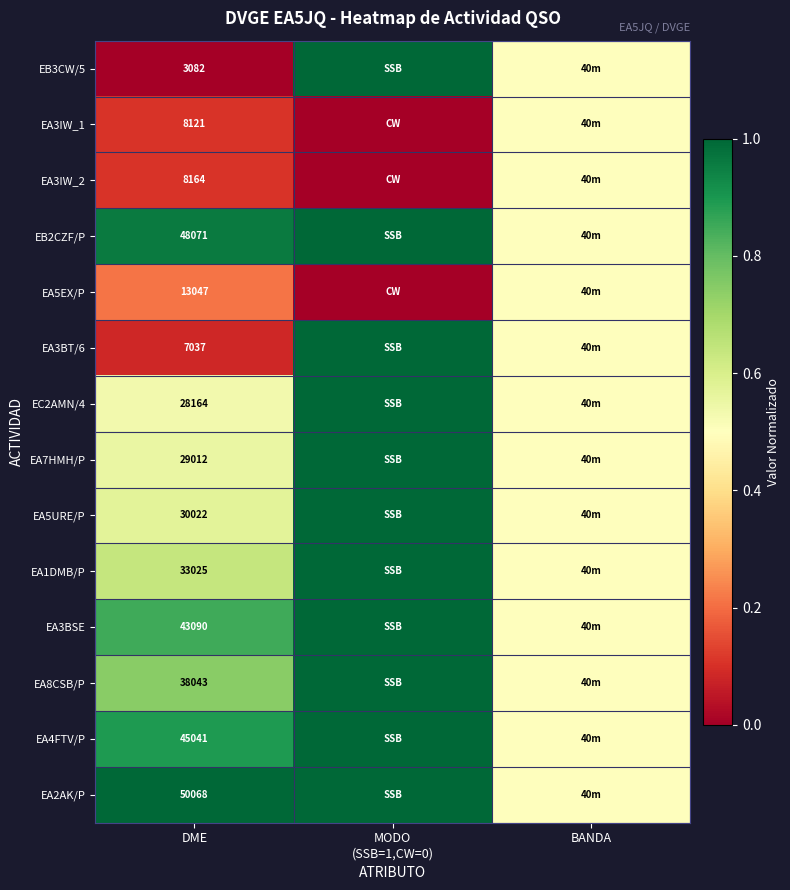

True or false: EA3IW_2 has a value of 14679.5 at DME.

False